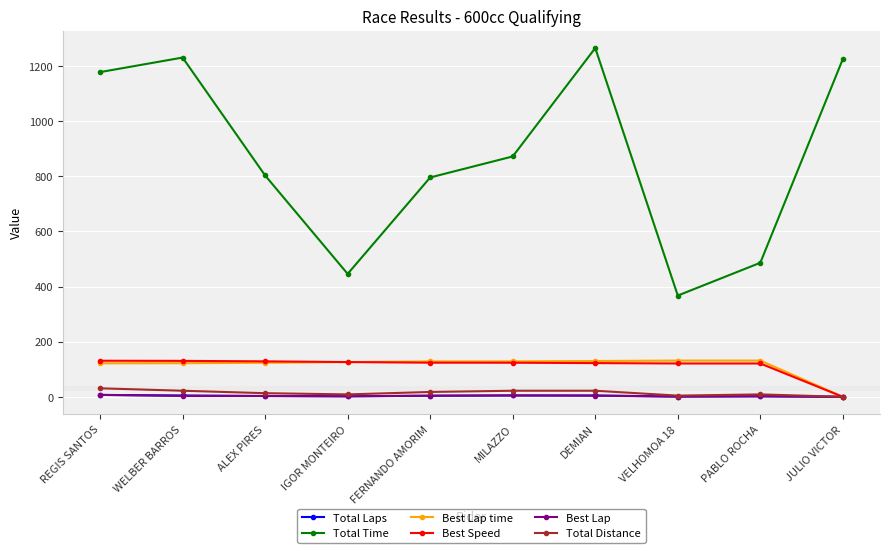

What is the label of the 7th point from the left?

DEMIAN